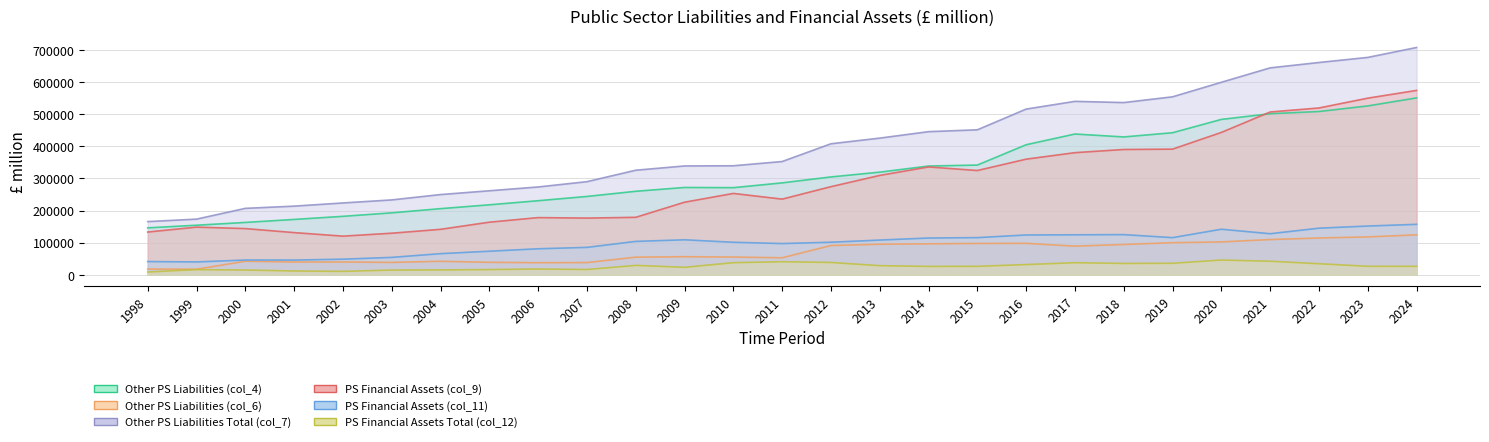

What are all the series names shown in the legend?

Other PS Liabilities (col_4), Other PS Liabilities (col_6), Other PS Liabilities Total (col_7), PS Financial Assets (col_9), PS Financial Assets (col_11), PS Financial Assets Total (col_12)